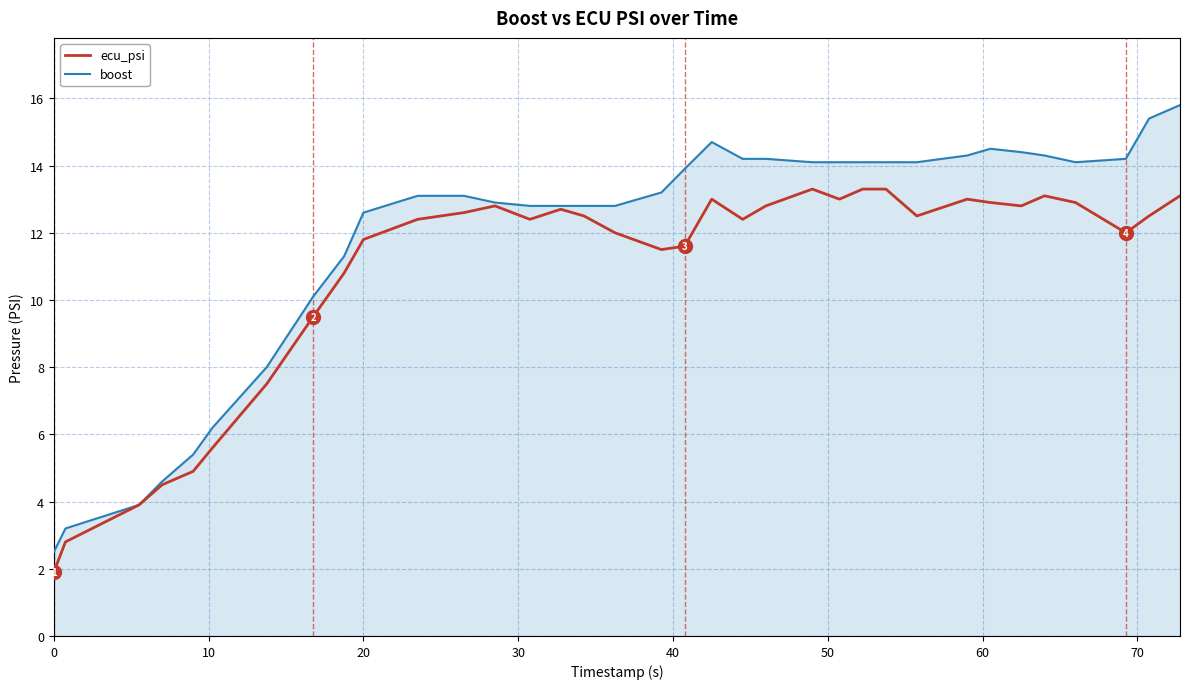

What is the highest value of the ecu_psi series?

13.3